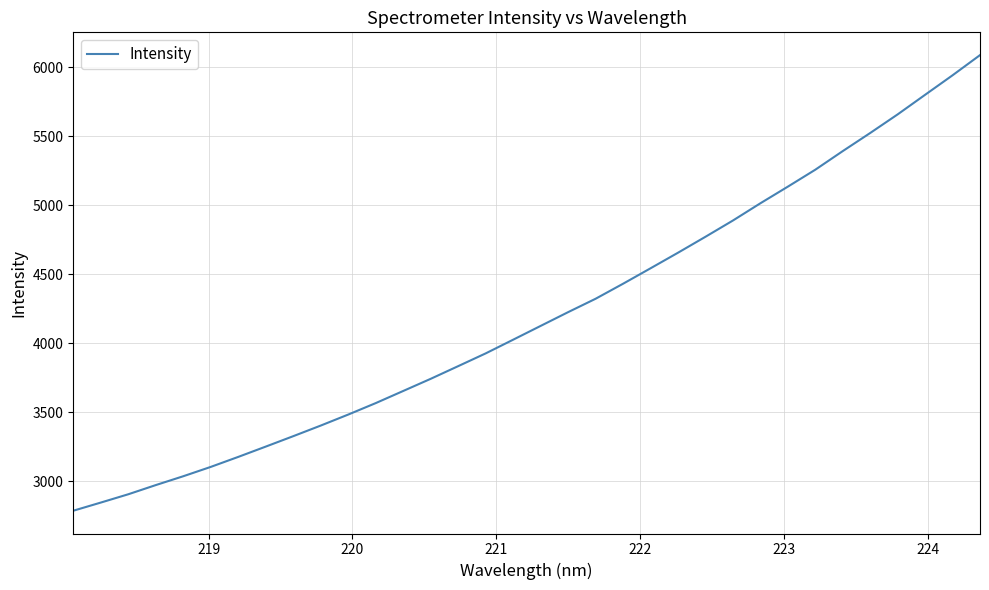

What is the difference between the maximum and minimum values?

3303.8